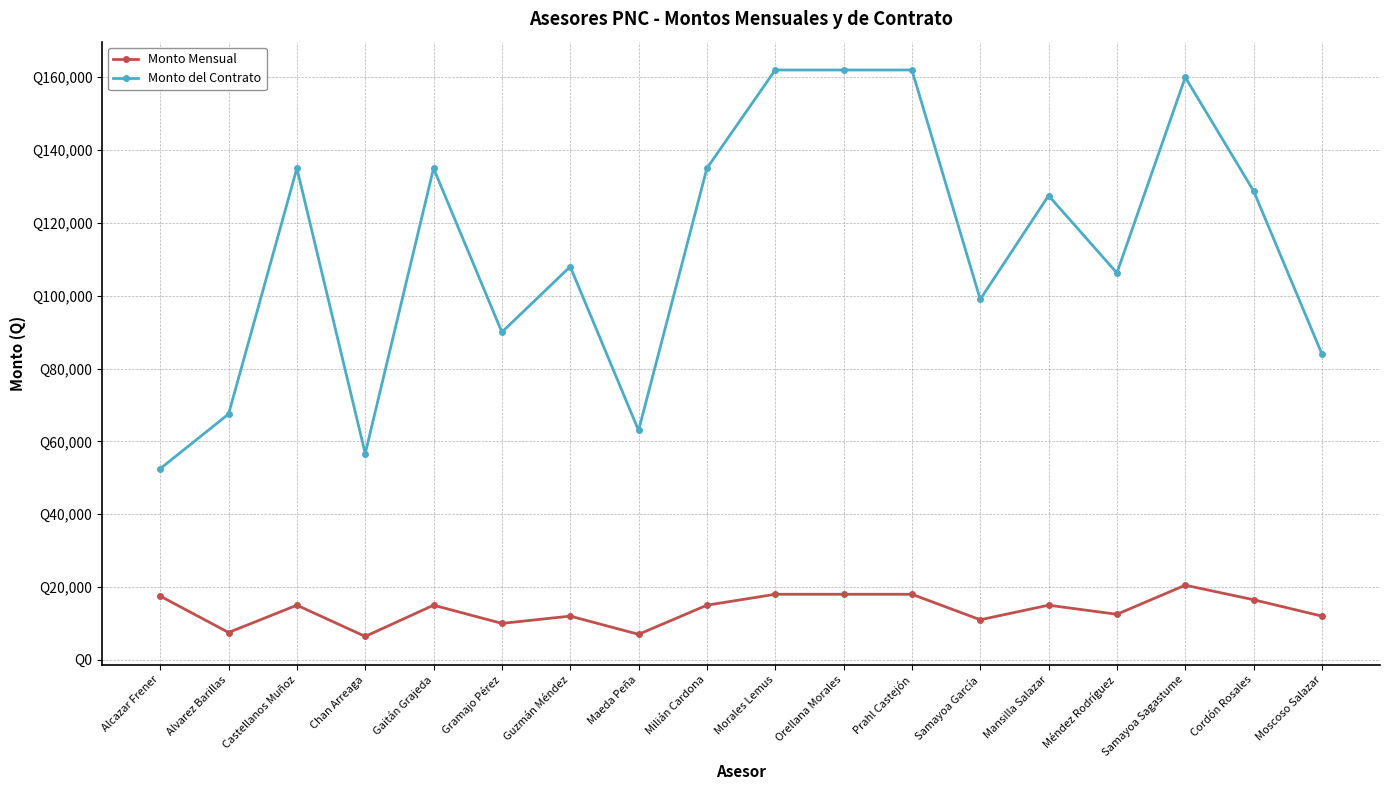

At which label does Monto del Contrato first exceed 127500?

Castellanos Muñoz